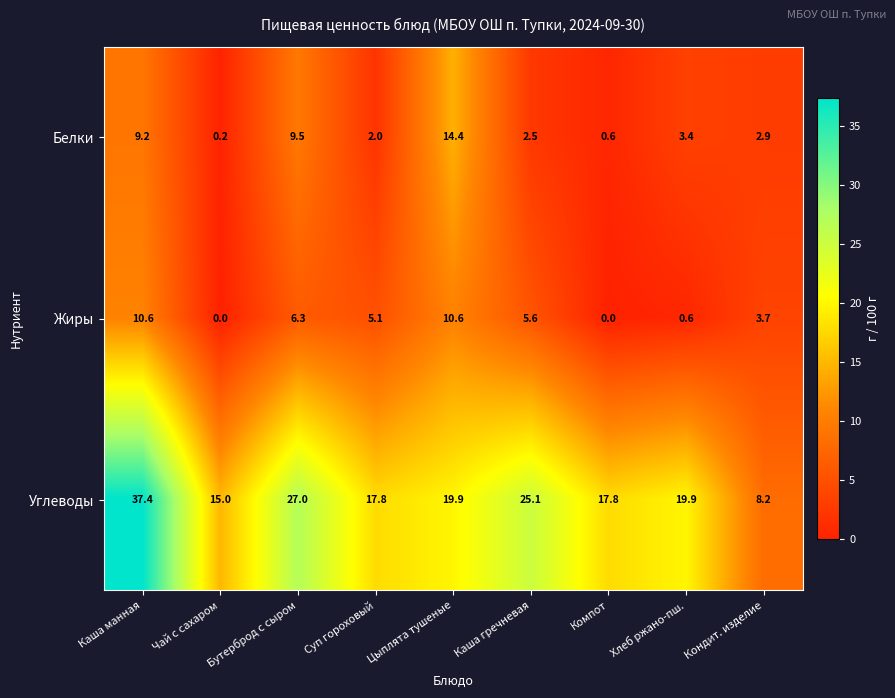

Is it true that Белки equals 0.1 at Чай с сахаром?

False